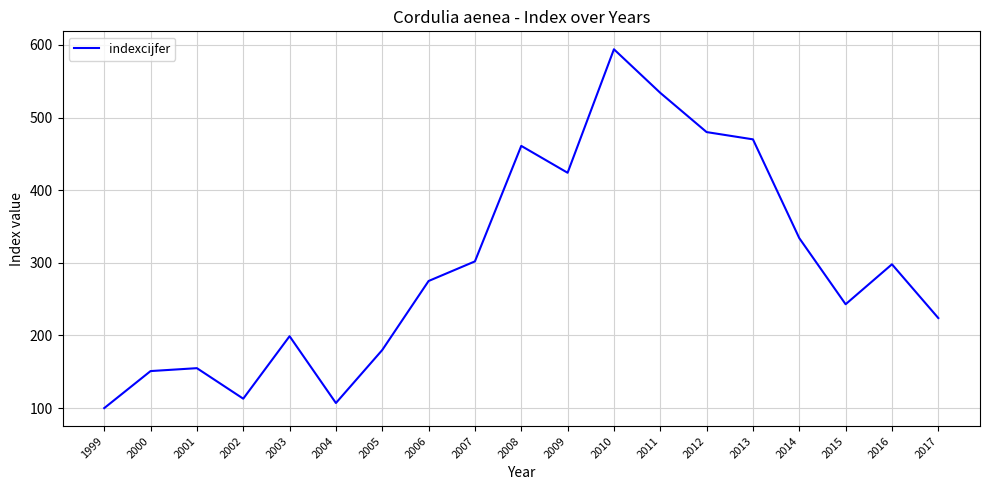

Which label corresponds to the smallest value in the chart?

1999